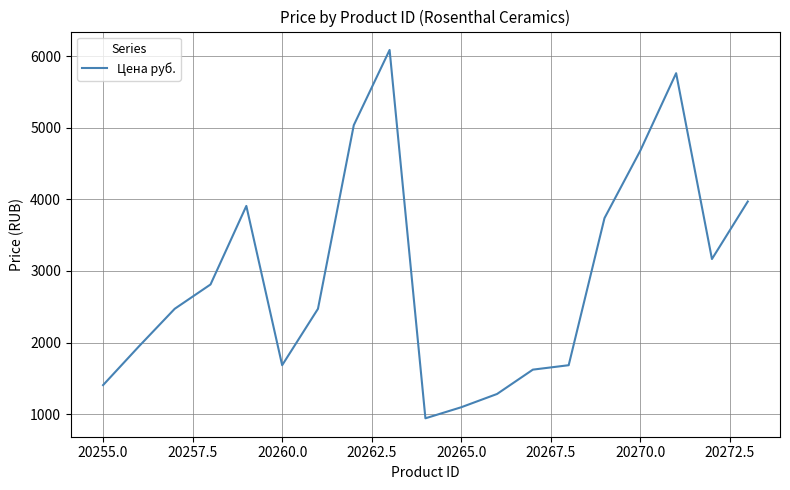

What is the minimum value shown in the chart?

942.4